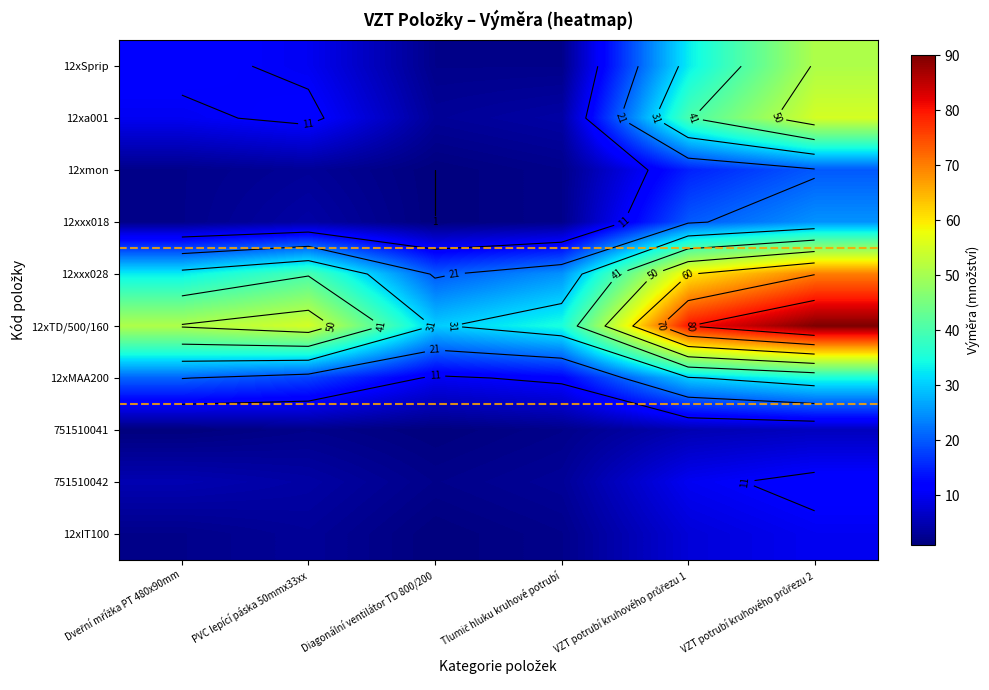

What is the approximate value of 751510042 at VZT potrubí kruhového průřezu 1, to the nearest 5?

10